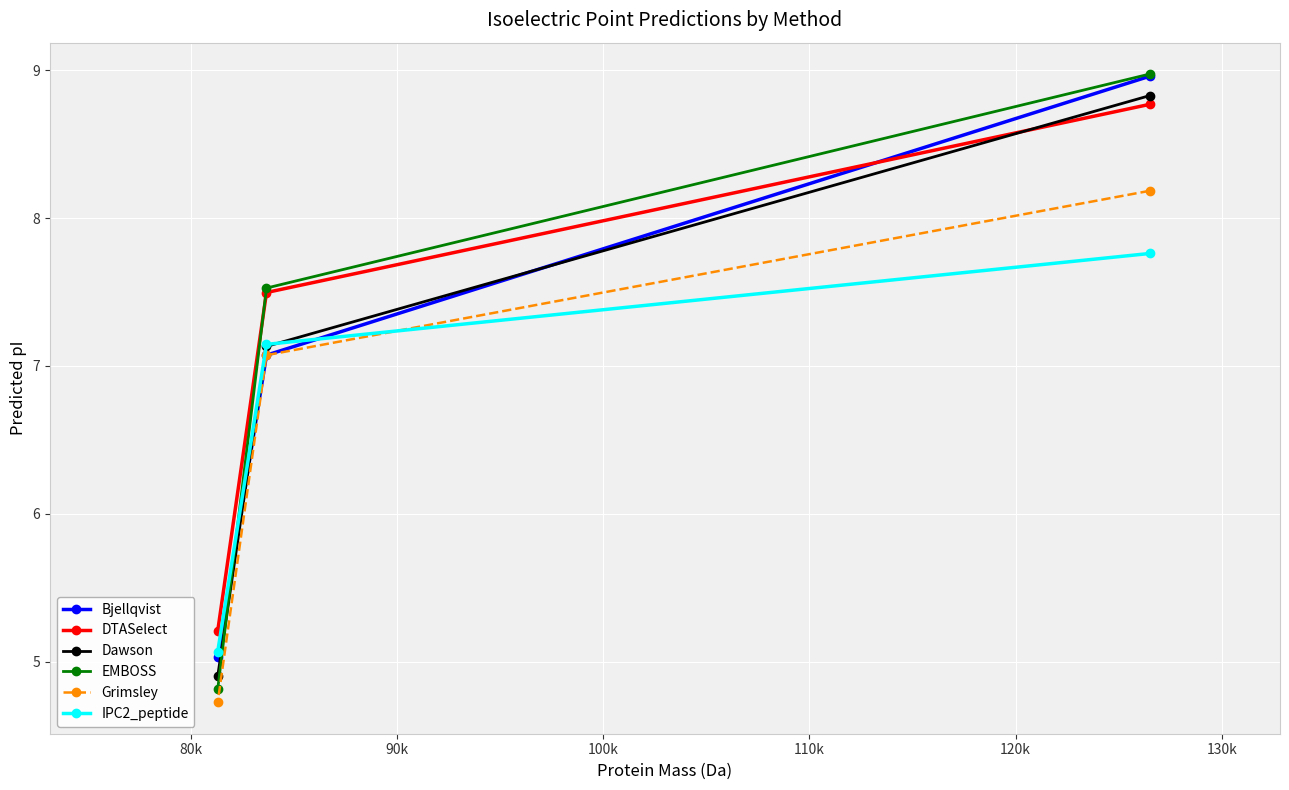

What is the lowest value of the IPC2_peptide series?

5.1